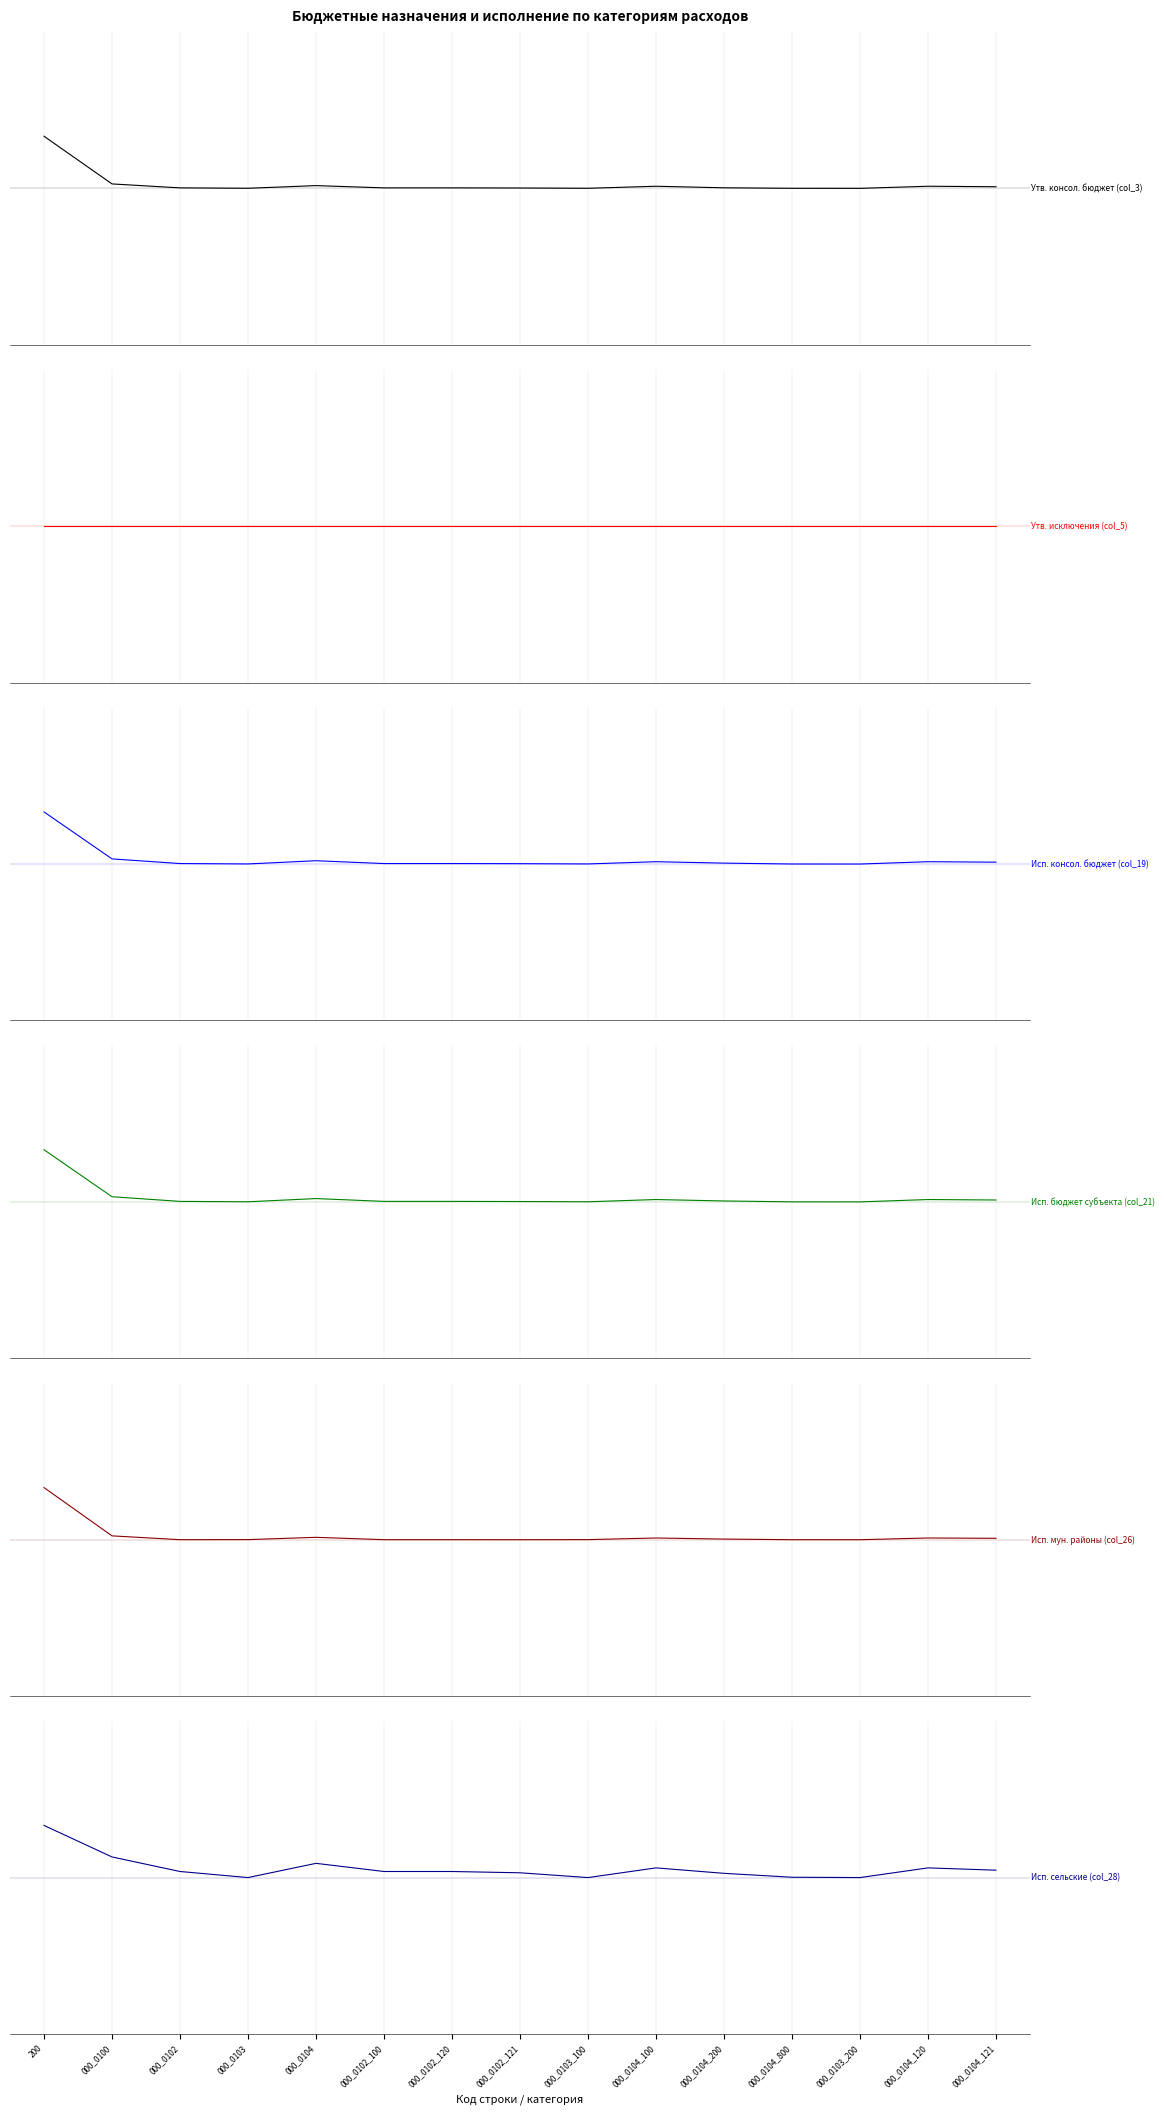

What position from the left is 000_0104_120?

14